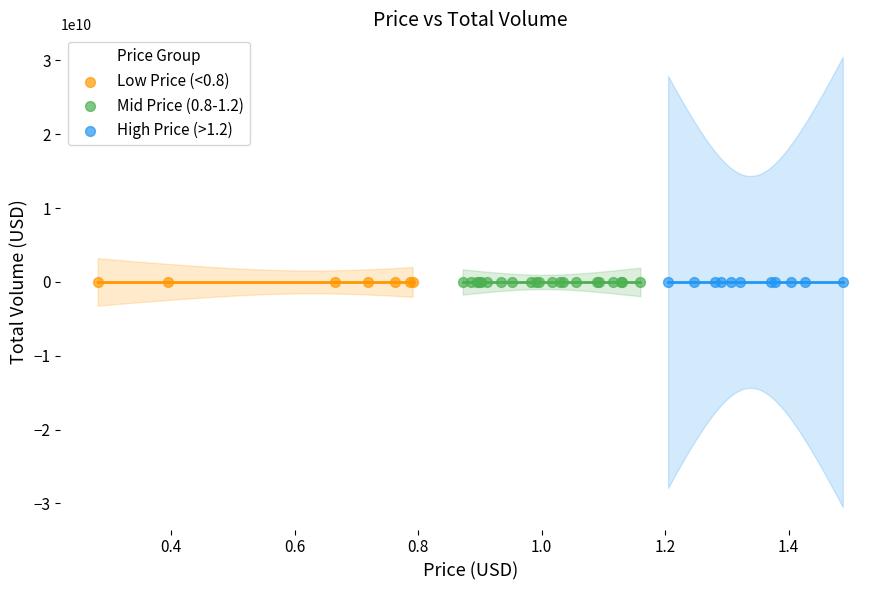

What are all the series names shown in the legend?

Low Price (<0.8), Mid Price (0.8-1.2), High Price (>1.2)